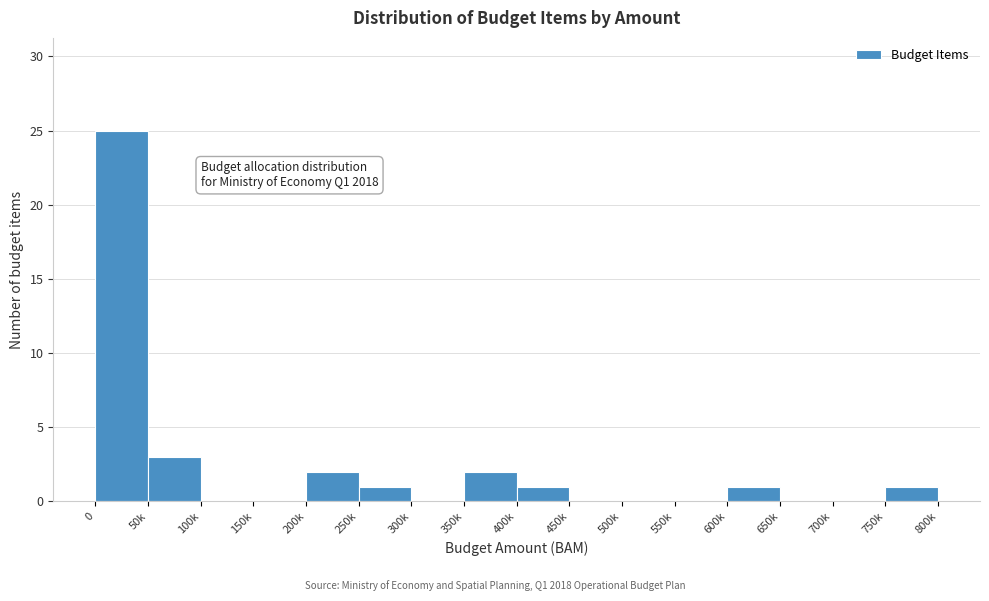

Reading left to right, list all the values displayed in this chart.

0=25	50k=3	100k=0	150k=0	200k=2	250k=1	300k=0	350k=2	400k=1	450k=0	500k=0	550k=0	600k=1	650k=0	700k=0	750k=1